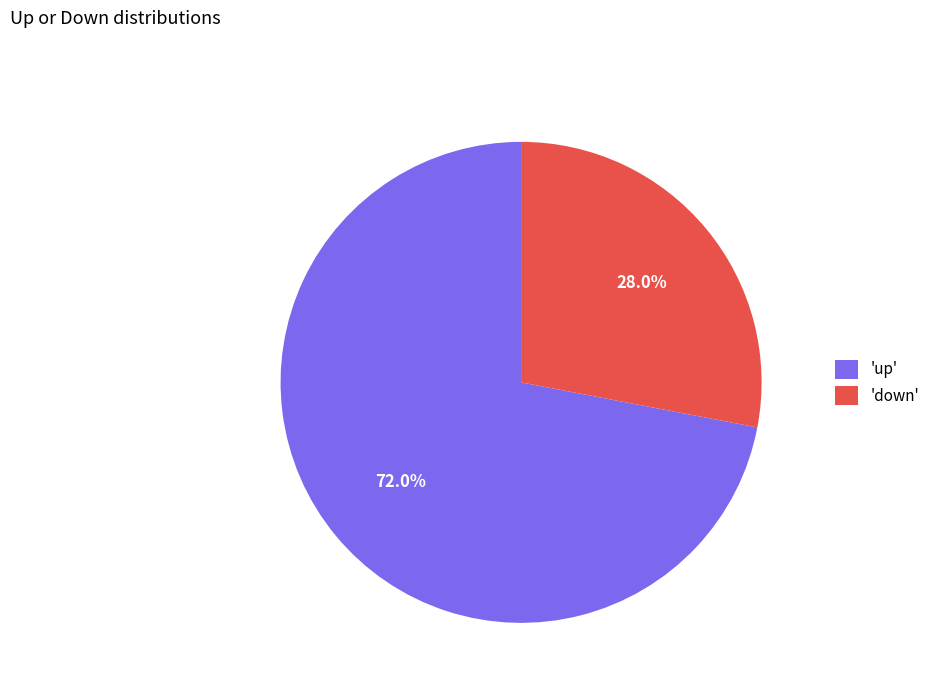

How many segments does this pie chart have?

2